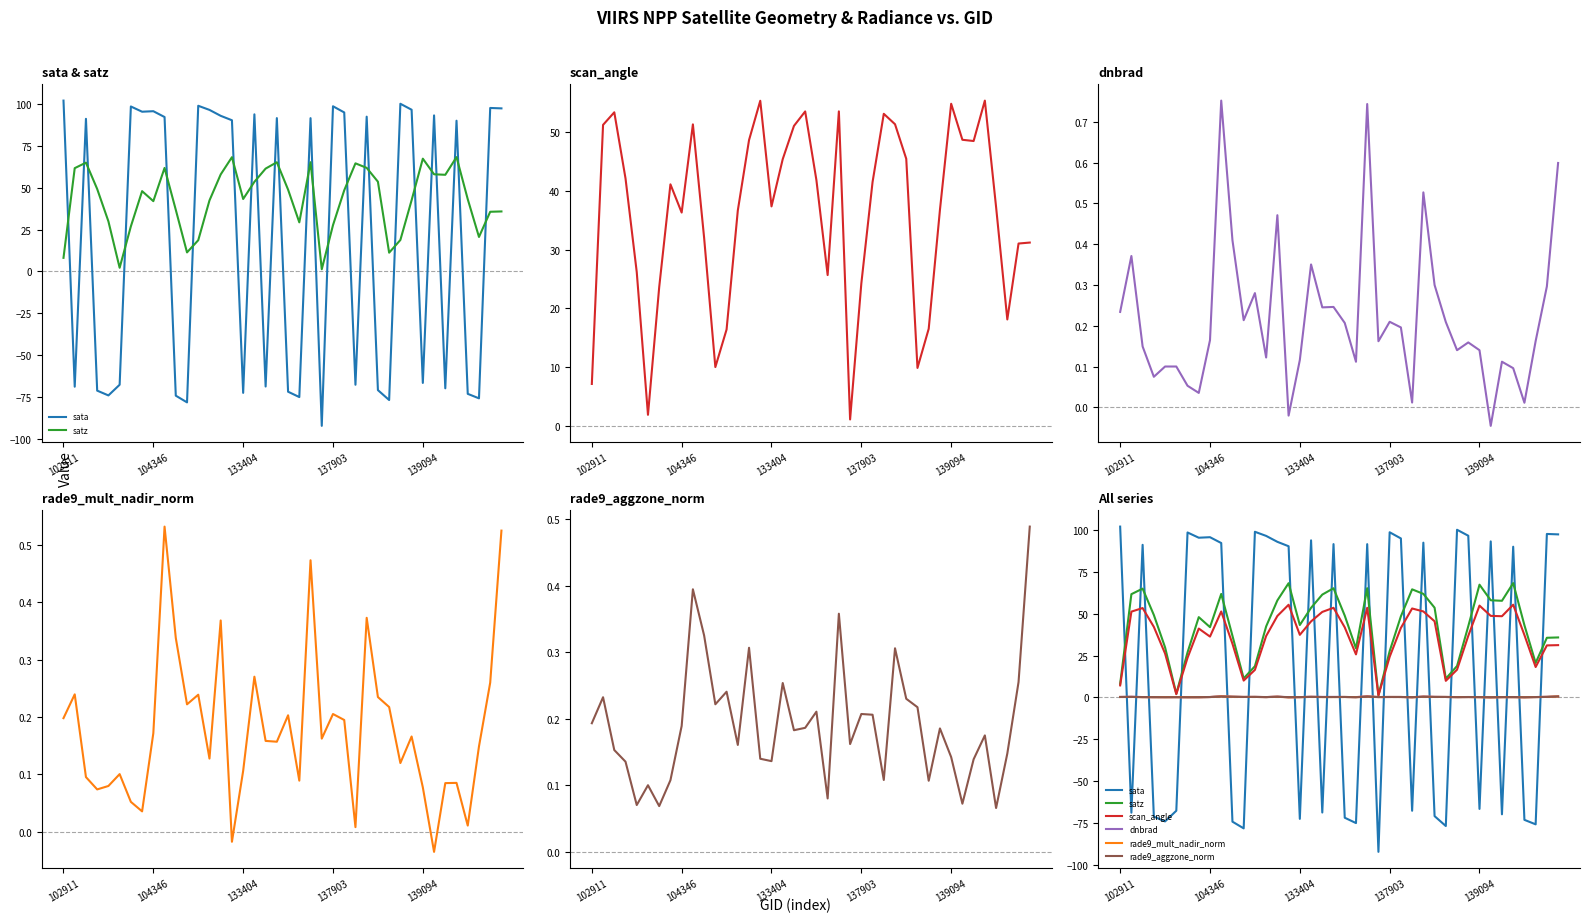

What is the lowest value of the sata series?

-92.4